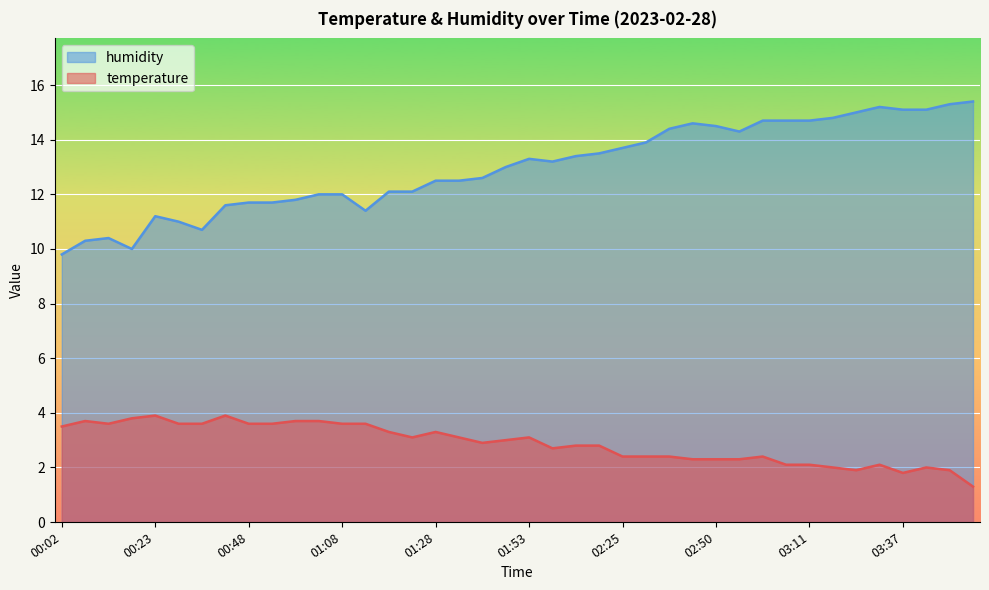

True or false: temperature and humidity cross at least once.

False